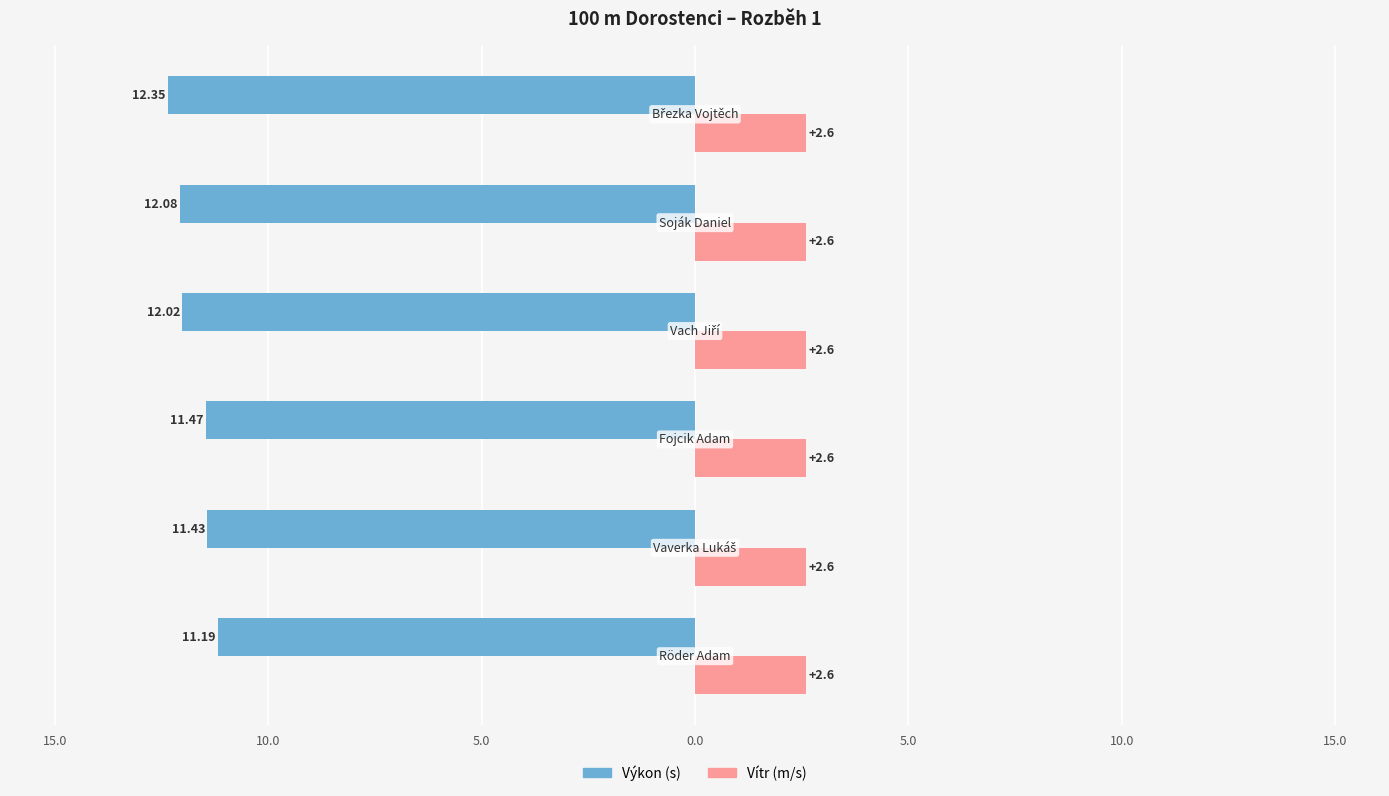

The value of Výkon at 20.0 is -20.1. True or false?

False